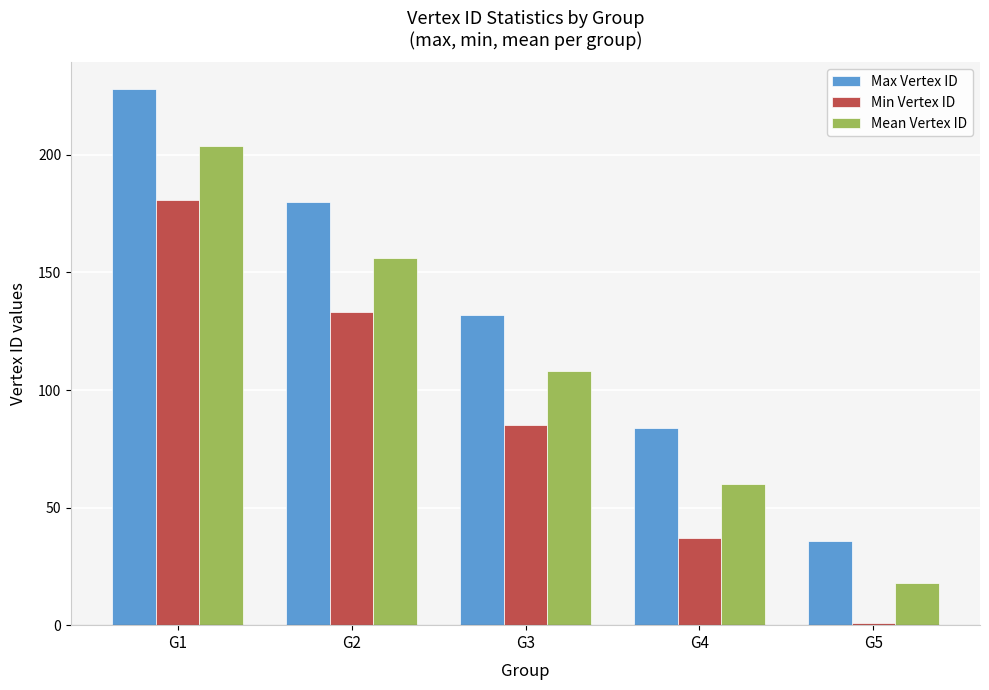

Which series has the largest total across all categories?

Max Vertex ID